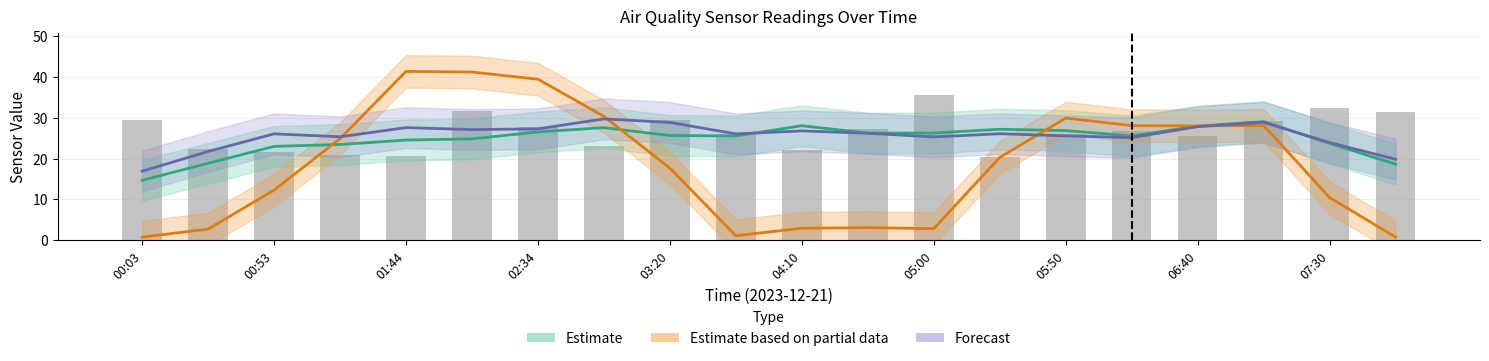

What is the difference between the maximum and second lowest values in the Forecast (SDS_P2) series?

9.9